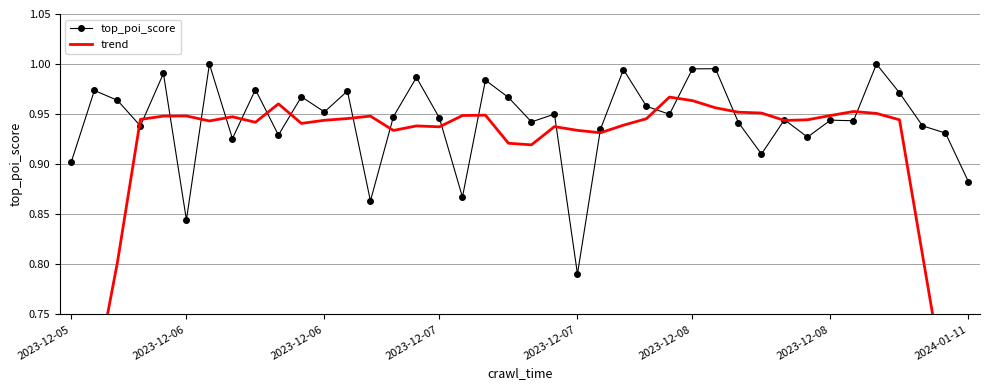

At which label does top_poi_score reach its peak?

2023-12-08